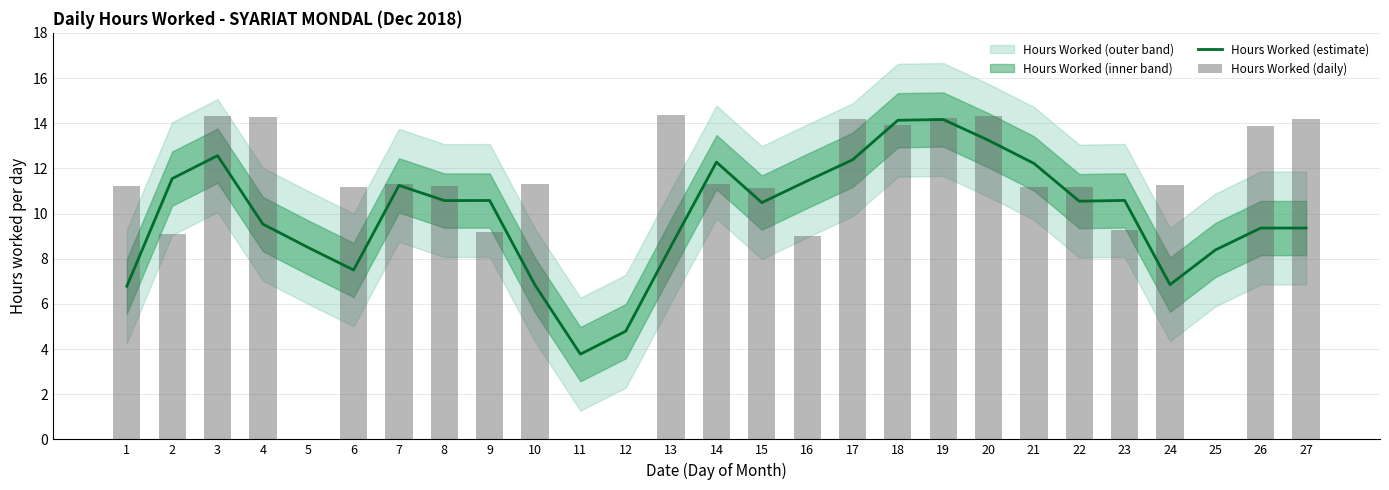

What is the value of the Hours Worked (daily) bar at the 13th from the left?

14.4